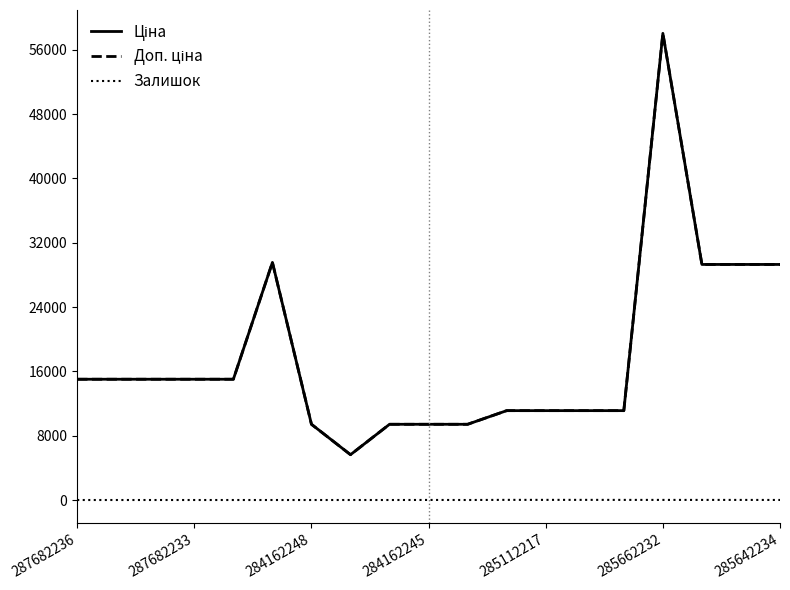

Is this an area chart (filled region under the line)?

No